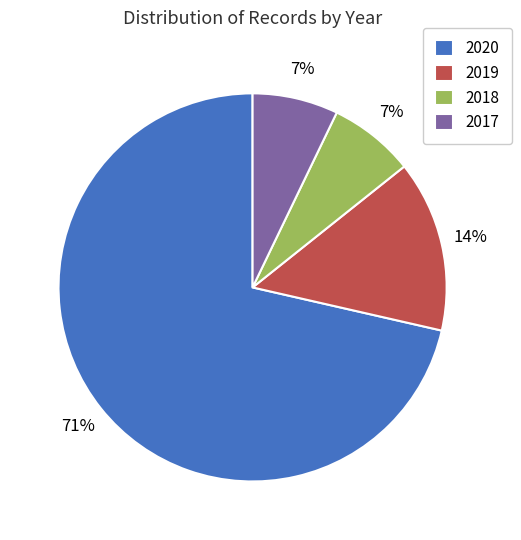

To the nearest percent, what portion does 2017 represent?

7%